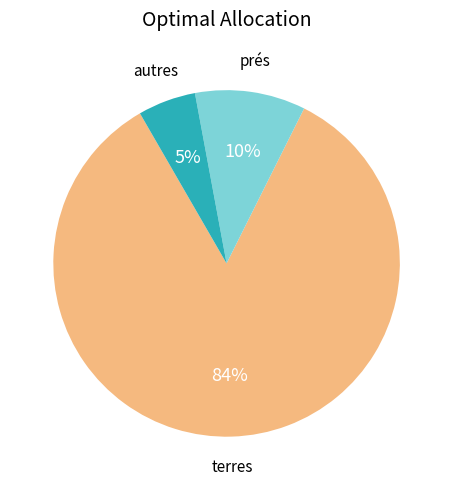

To the nearest percent, what is the average slice percentage?

33%